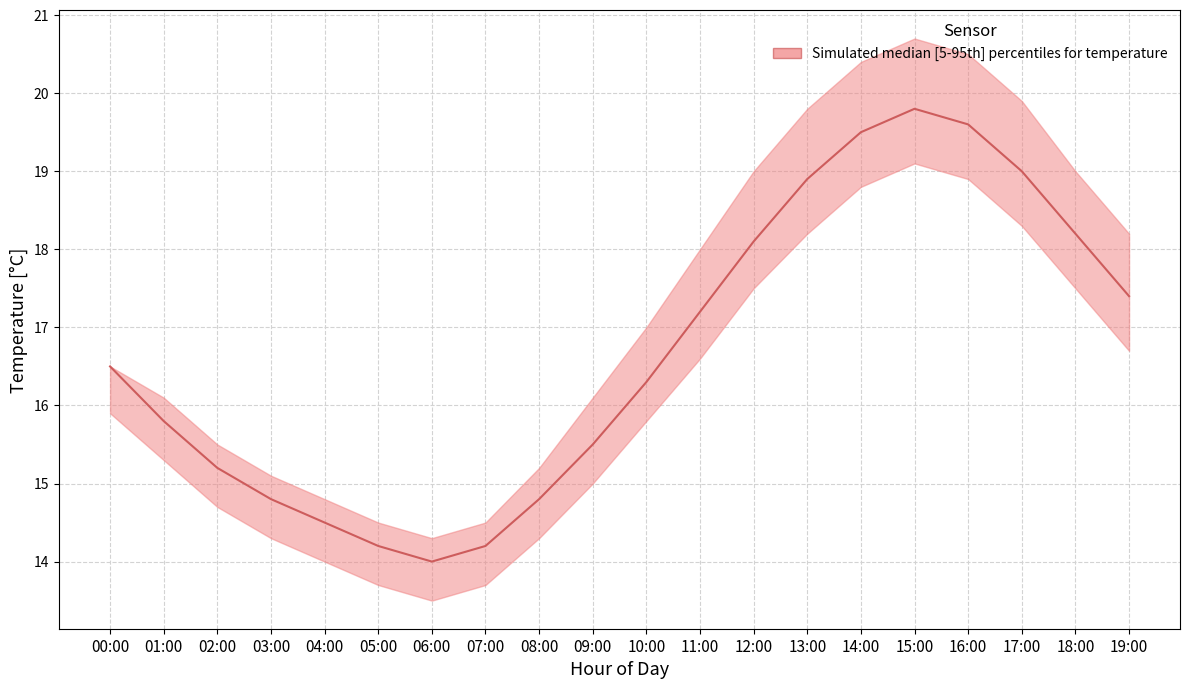

The chart shows a value of 7.3 at 04:00. True or false?

False